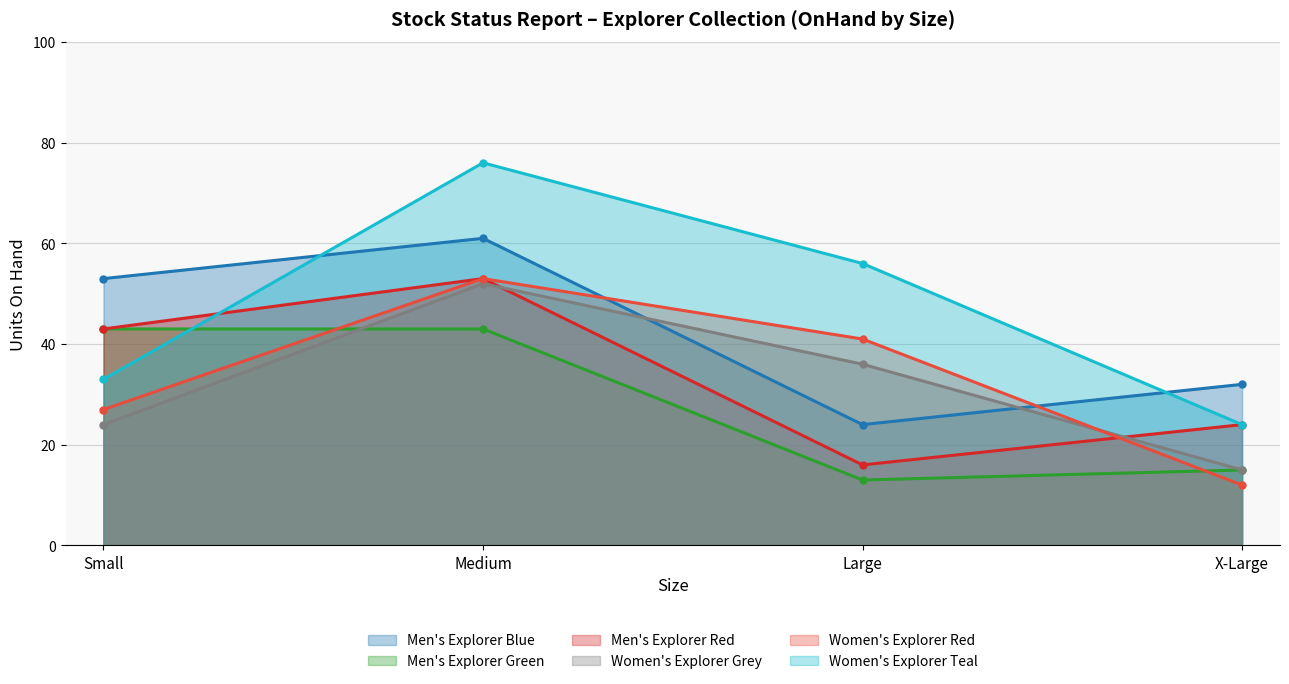

What is the average value of the Men's Explorer Red series?

34